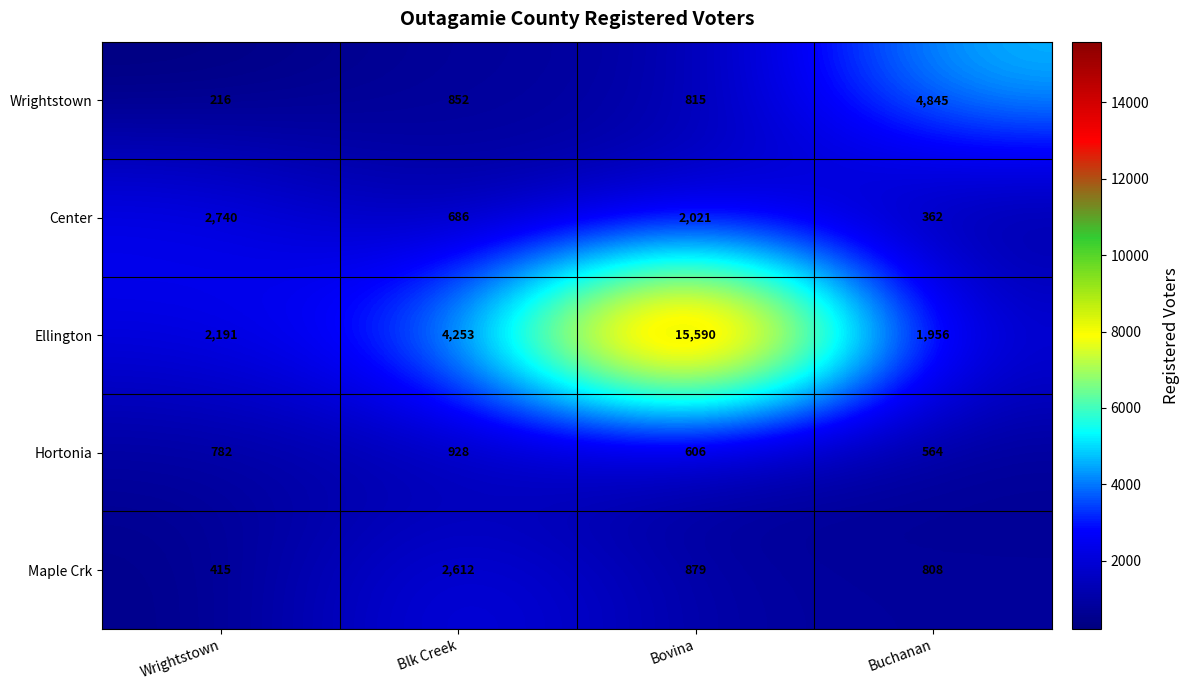

The Wrightstown series shows 216 at Wrightstown. True or false?

True